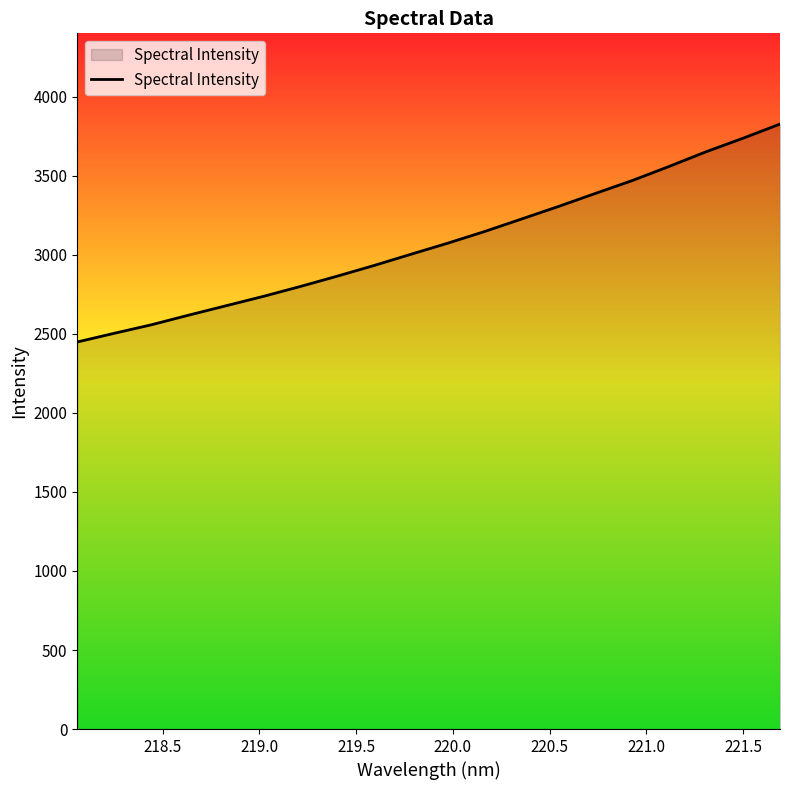

How many values are below 3072?

10